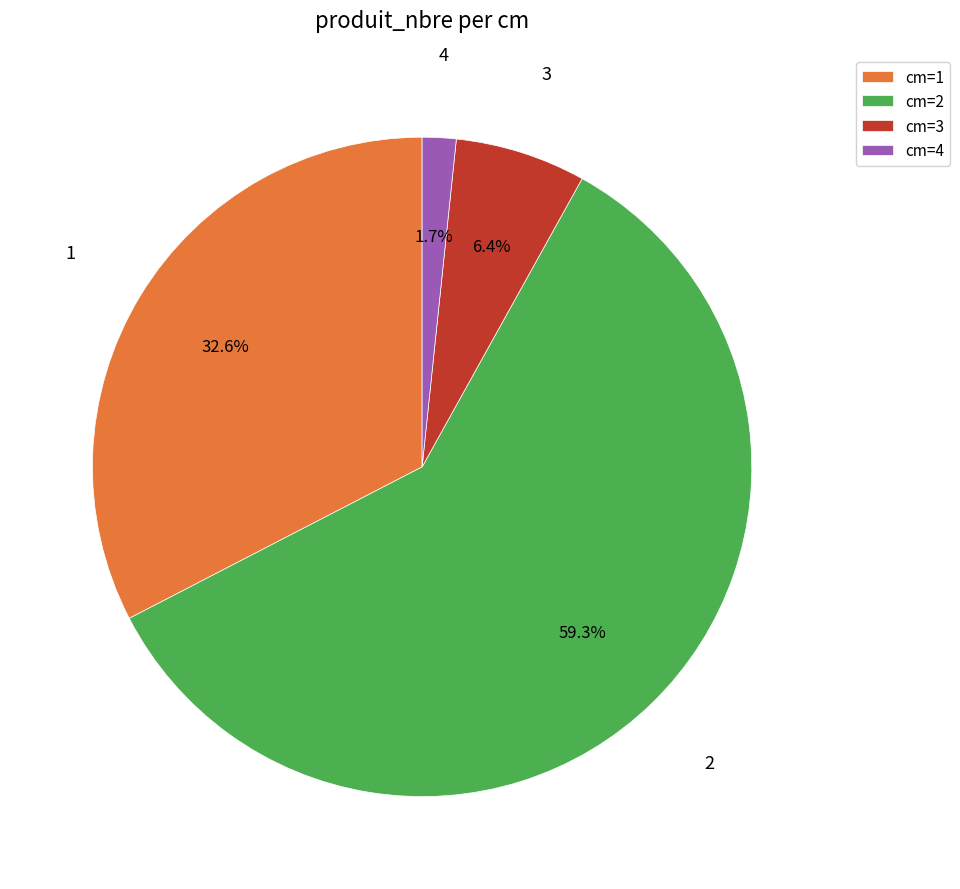

How many segments does this pie chart have?

4